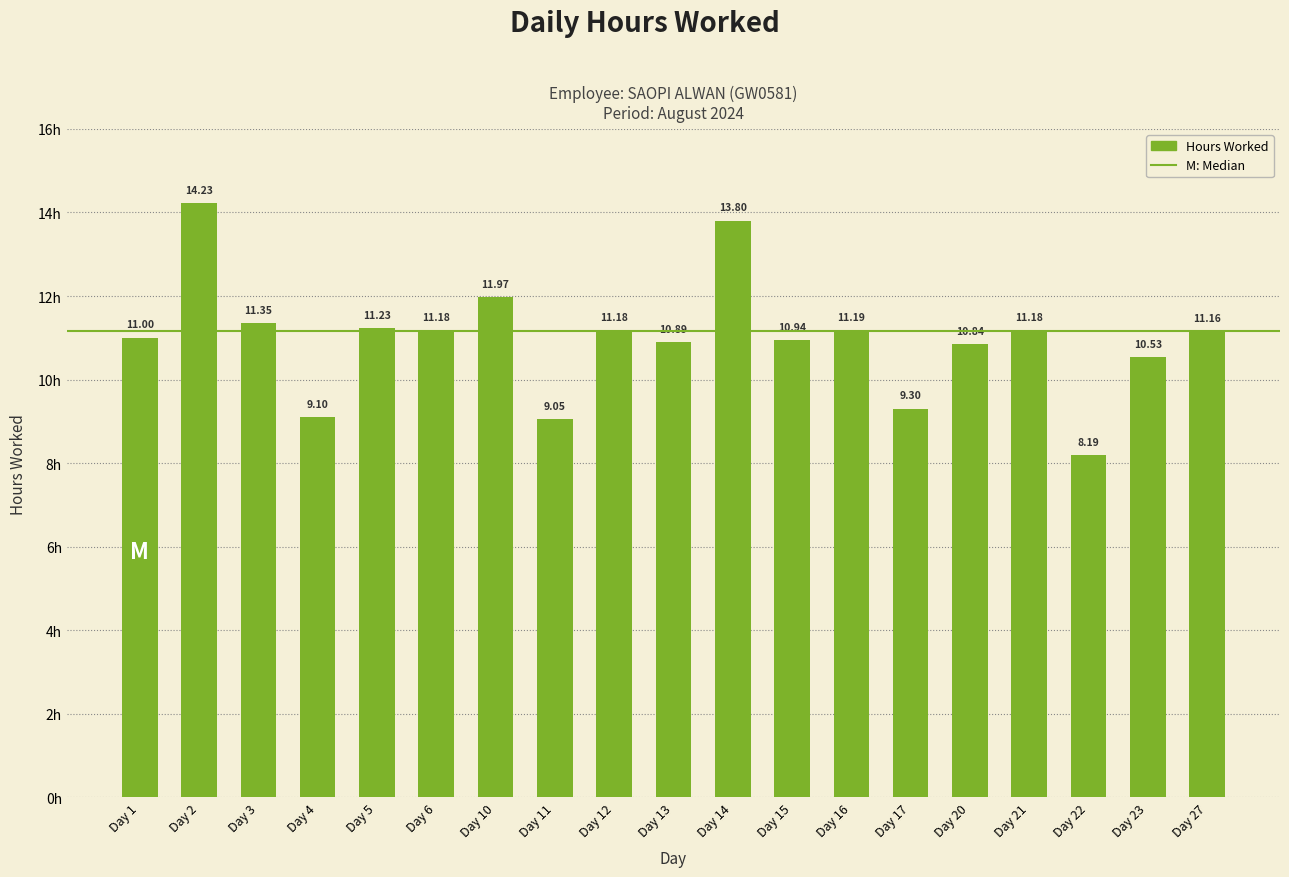

What is the average value?

11.0